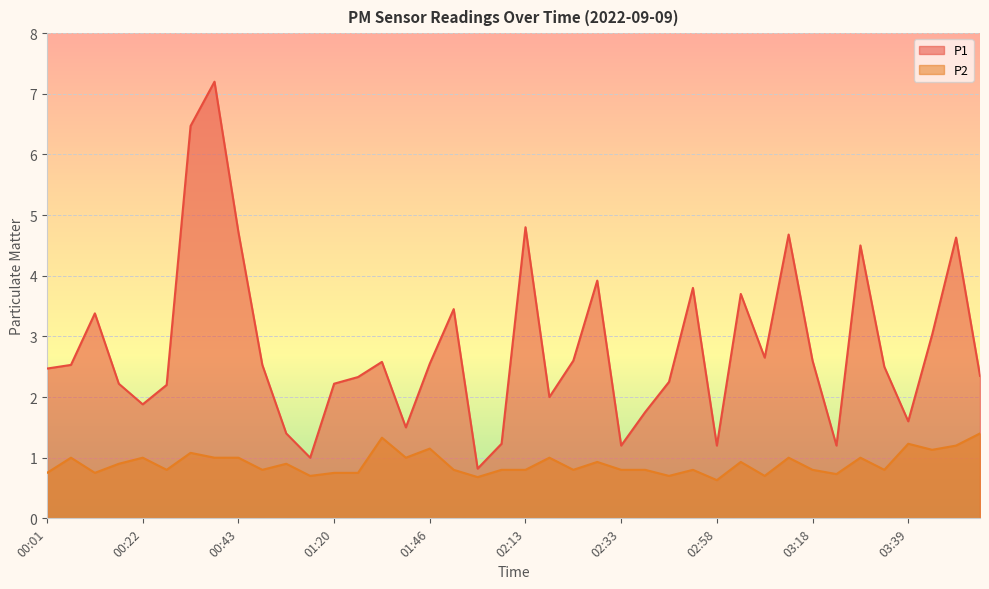

What is the spread (max minus min) of values at 02:28?

3.0